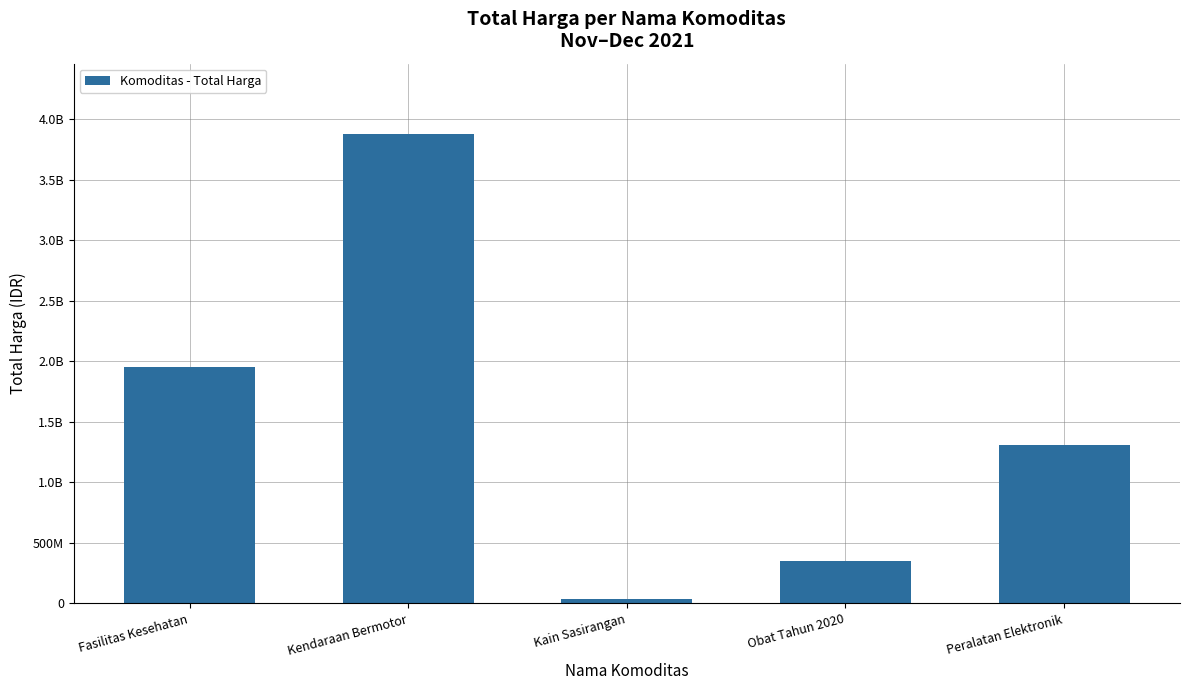

What is the label of the 2nd bar from the right?

Obat Tahun 2020